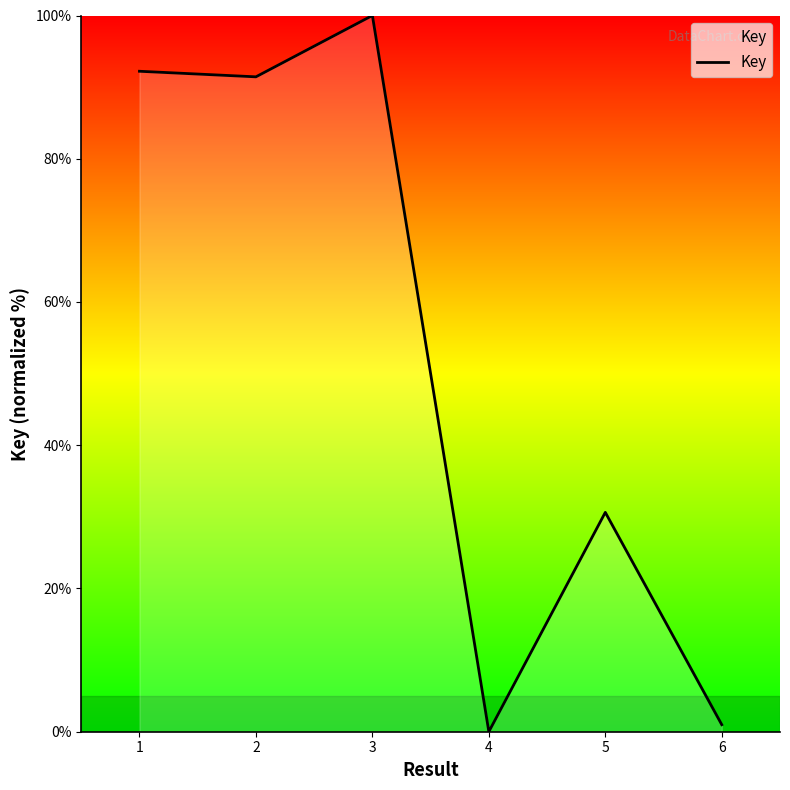

Reading left to right, extract all data points from this chart.

1=92.2	2=91.4	3=100.0	4=0.0	5=30.6	6=1.0